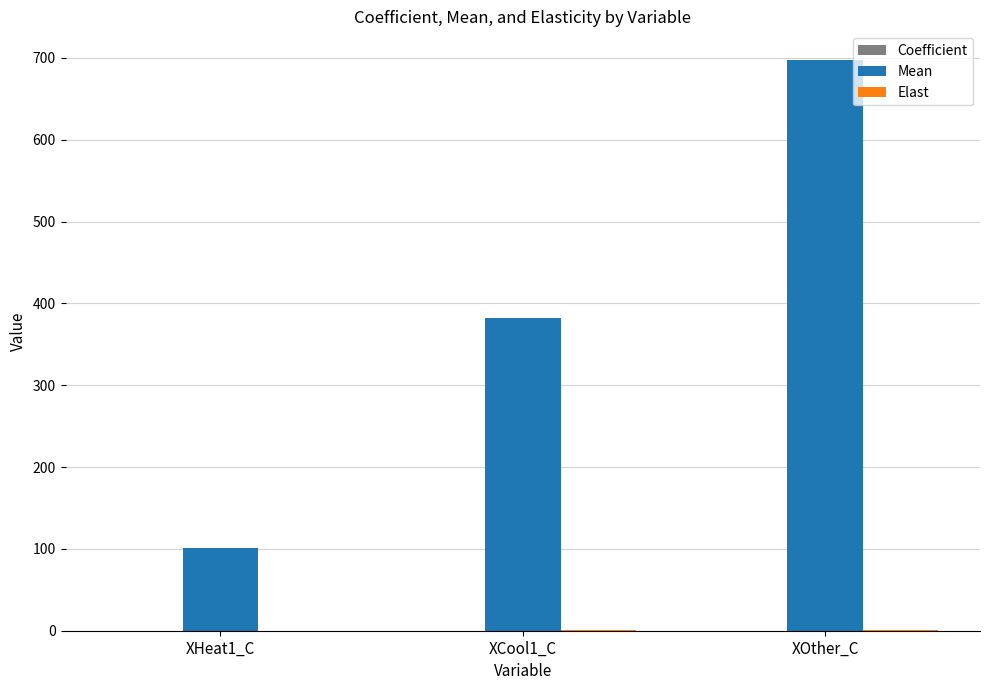

How many series are shown in this chart?

3